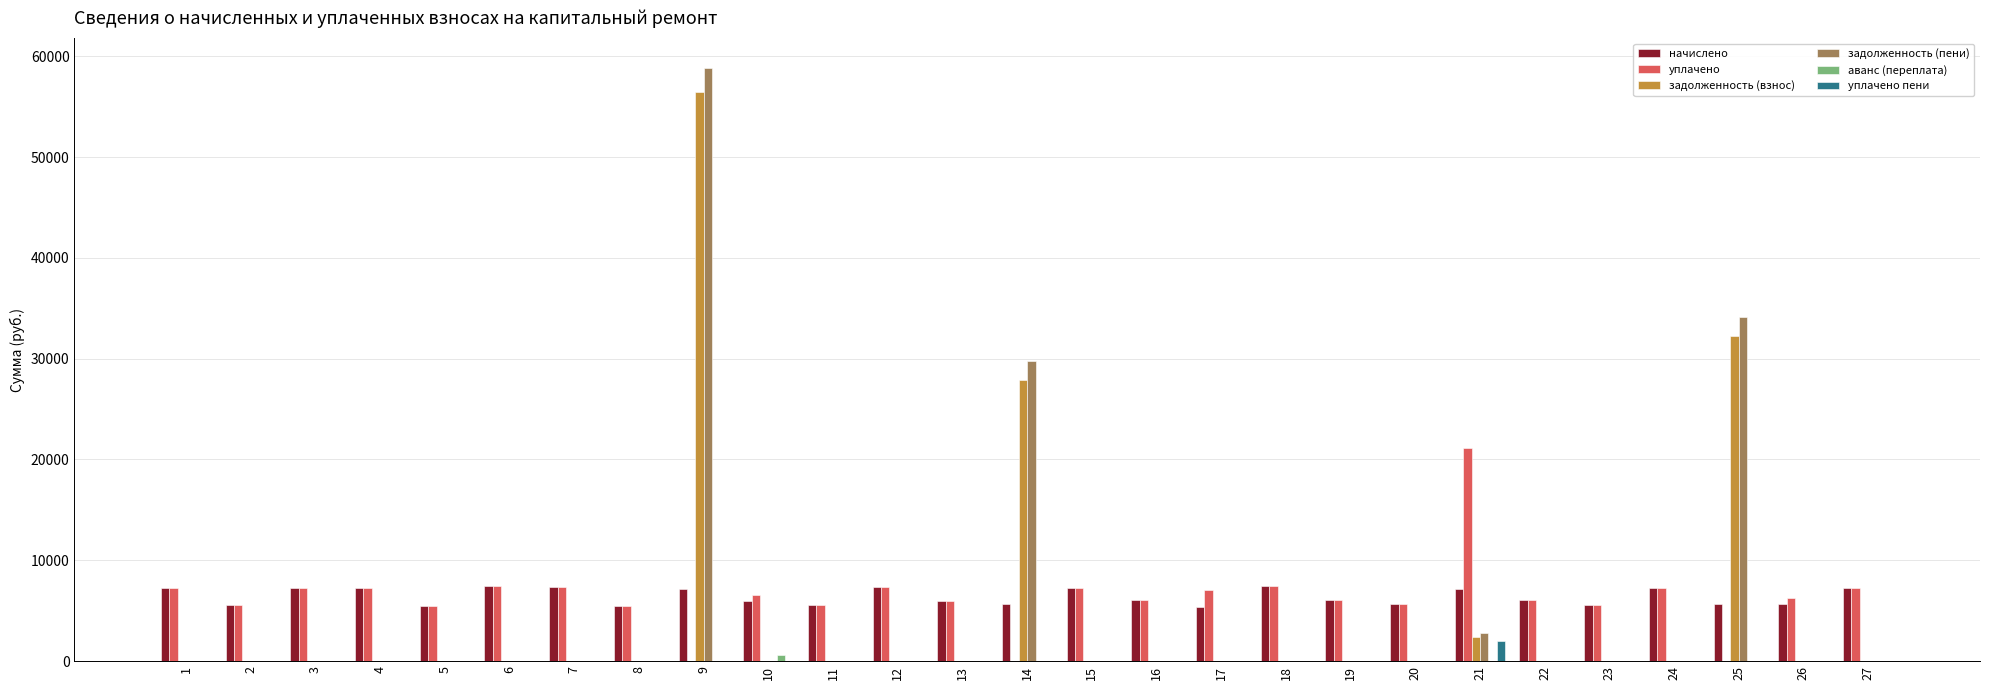

What is the sum of all задолженность (пени) values?

125516.1